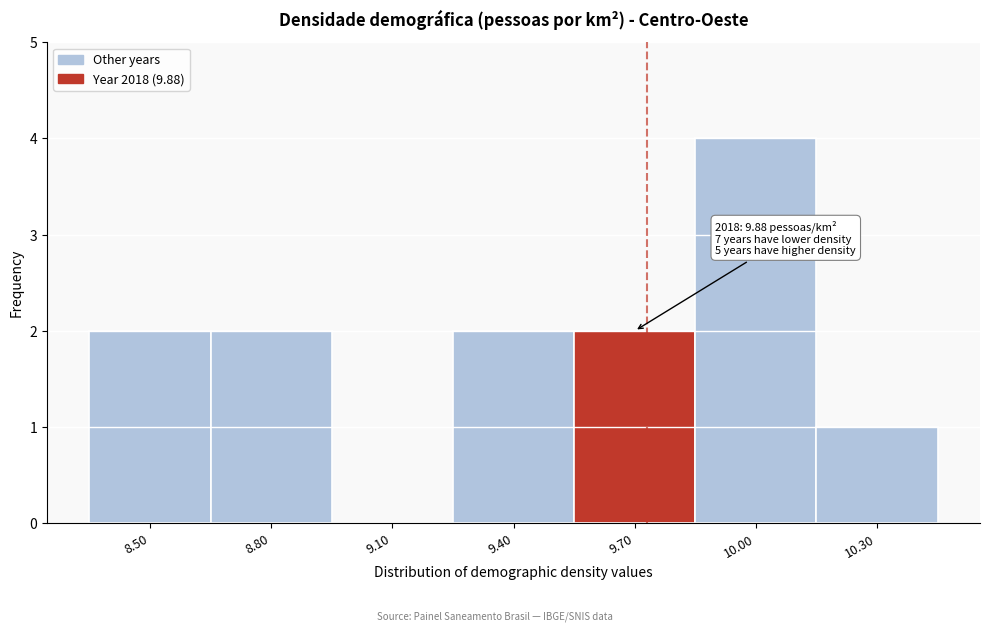

Reading right to left, what are all the values shown in this chart?

10.30=1	10.00=4	9.70=2	9.40=2	9.10=0	8.80=2	8.50=2